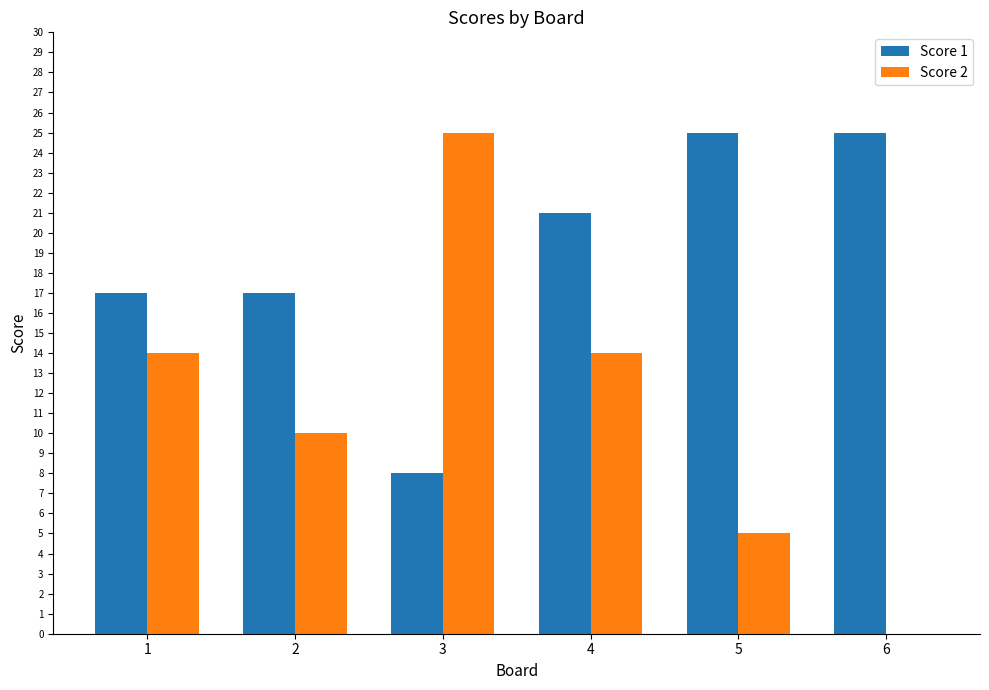

How many values in Score 2 are above zero?

5